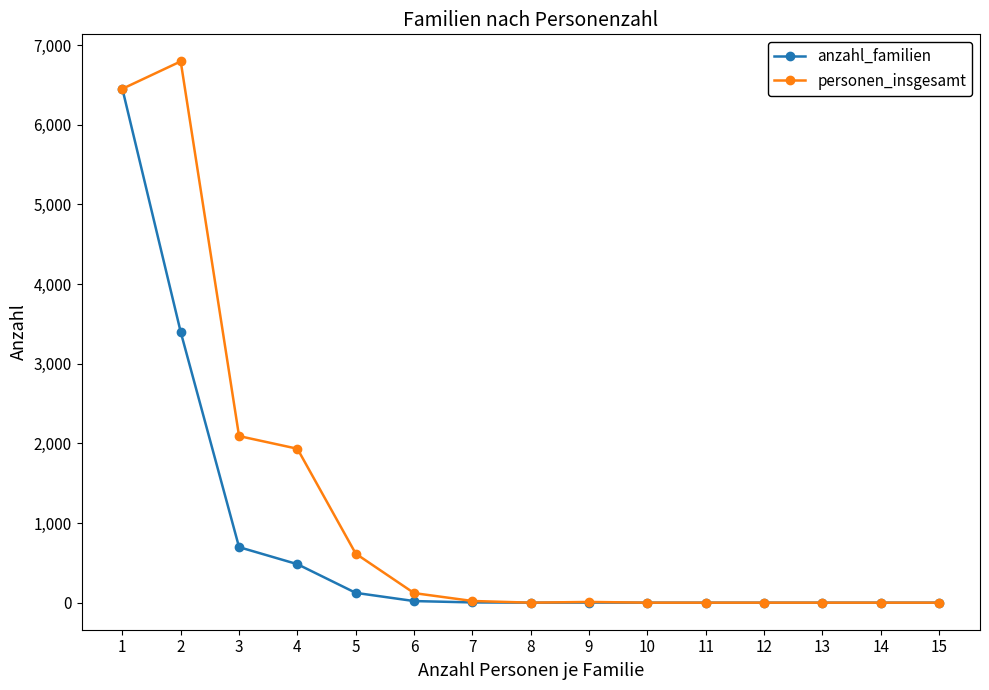

List the series in order of their overall mean, lowest first.

anzahl_familien, personen_insgesamt